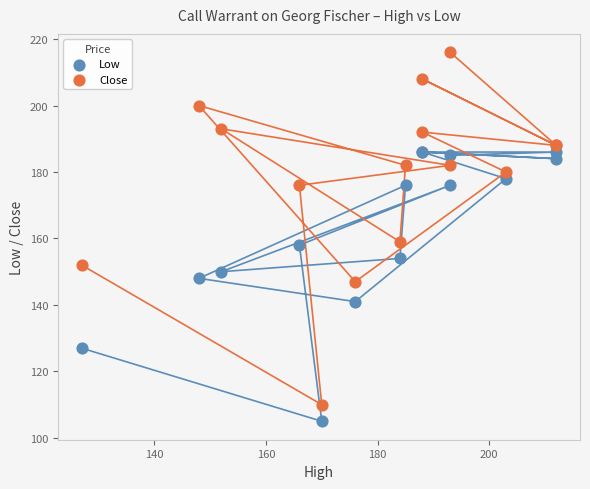

Which series reaches the maximum Y coordinate?

Close